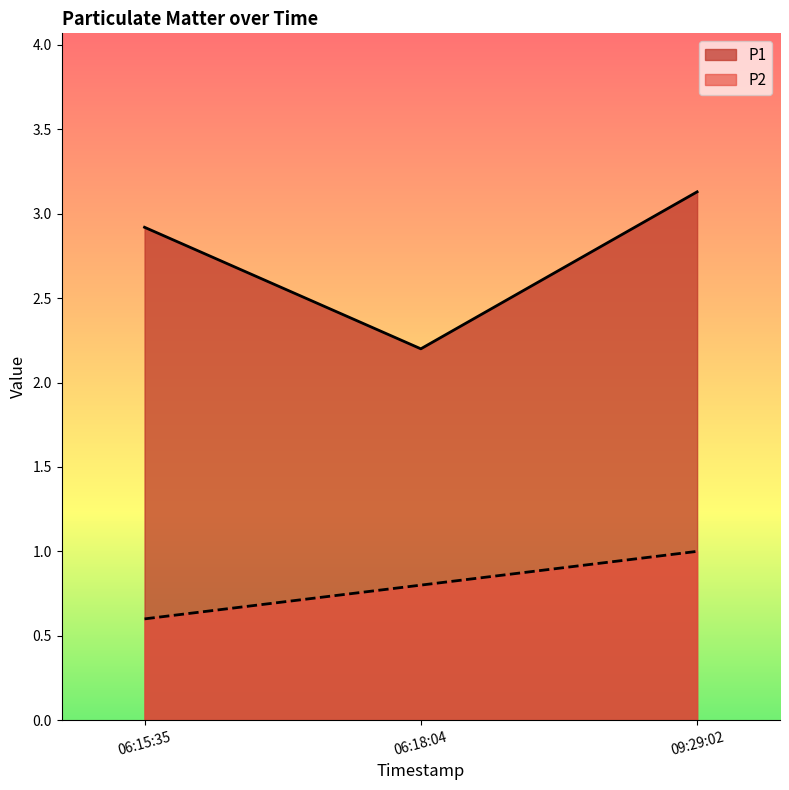

What are all the series names shown in the legend?

P1, P2